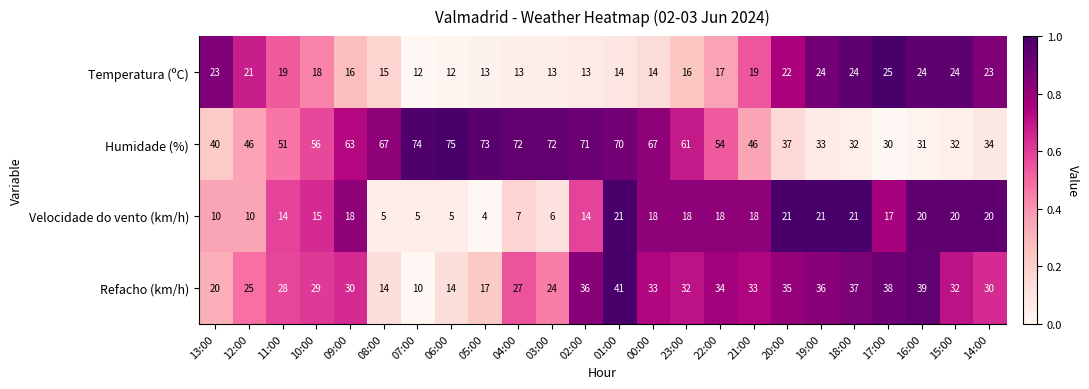

Rank the series by their maximum value, from highest to lowest.

Humidade (%), Refacho (km/h), Temperatura (ºC), Velocidade do vento (km/h)